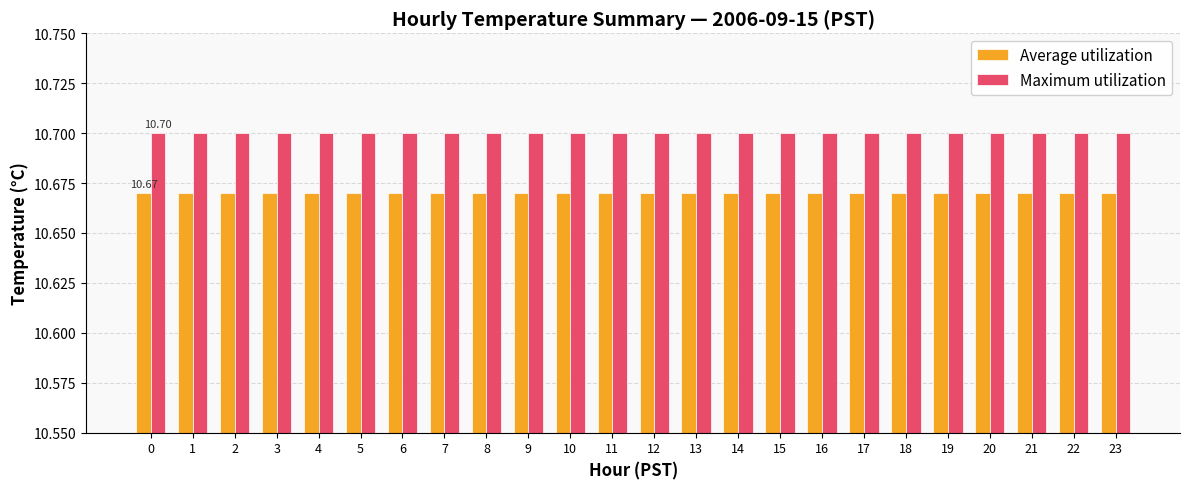

How many groups of bars are there?

24